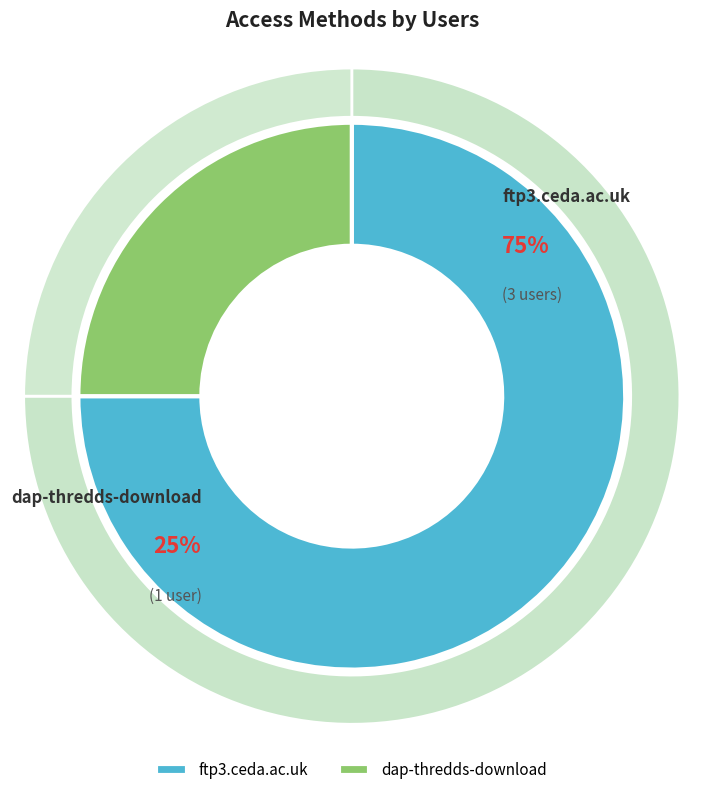

What is the smallest slice in the pie chart?

dap-thredds-download